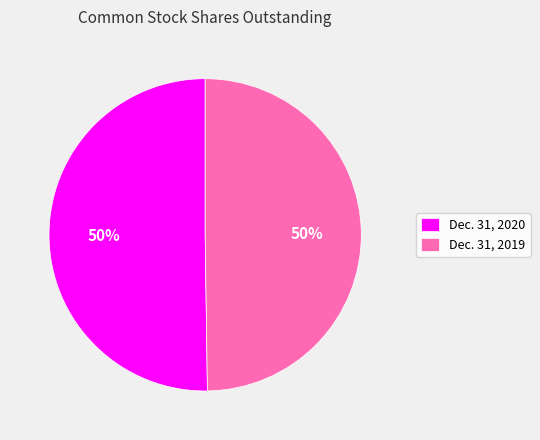

What is the ratio of the value at Dec. 31, 2020 to the value at Dec. 31, 2019?

1.0